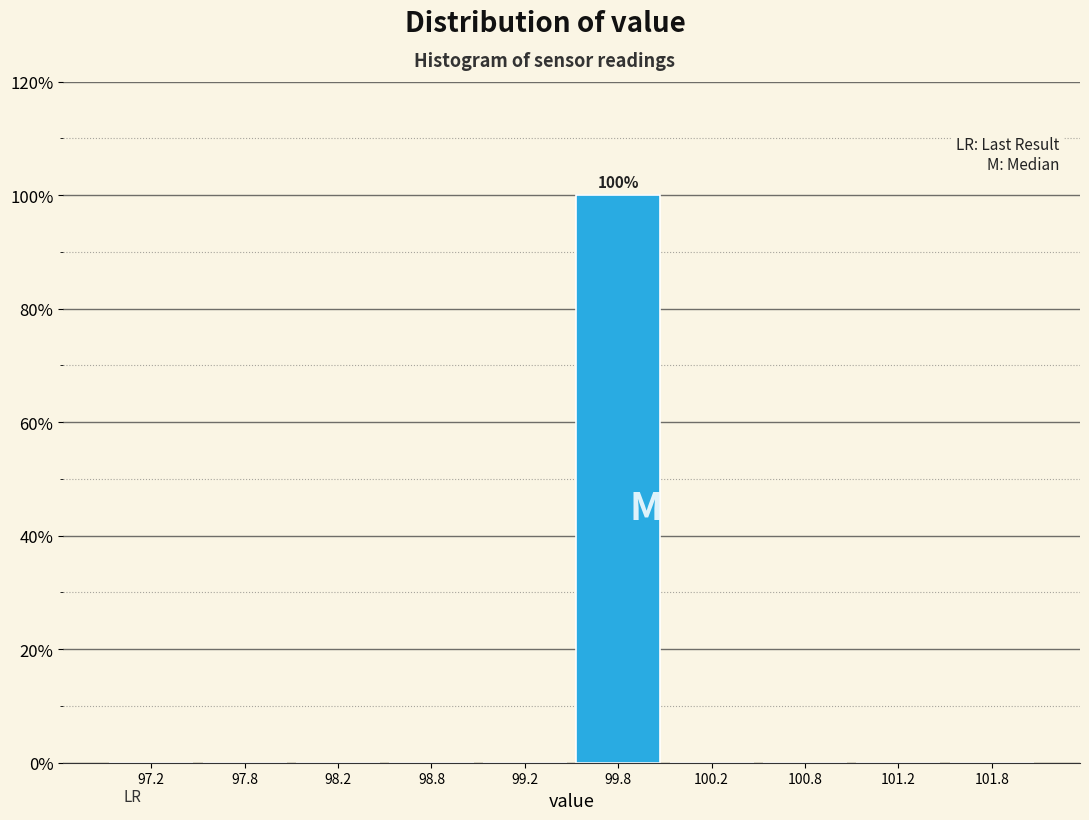

Over which range of the x-axis is the bar tallest?

99.5 to 100.0